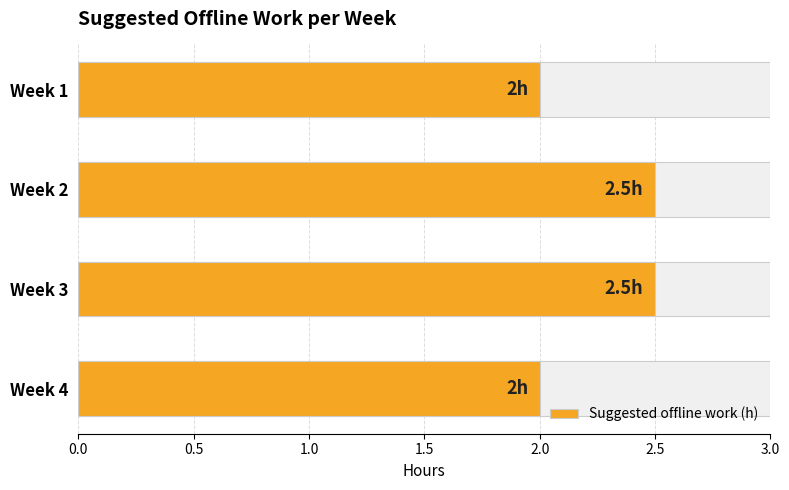

Reading left to right, extract all data points from this chart.

2.0	2.5	2.5	2.0